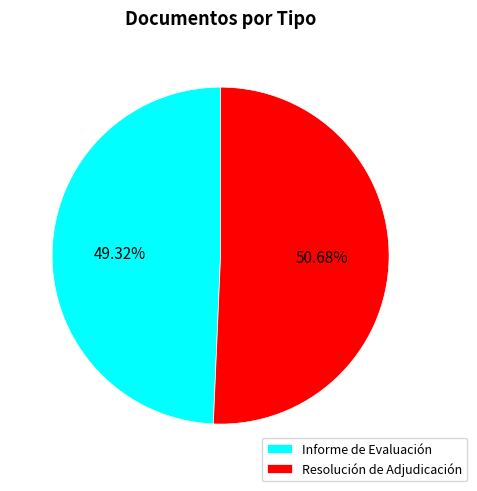

To the nearest percent, what is the difference between the Informe de Evaluación and Resolución de Adjudicación slice percentages?

1%